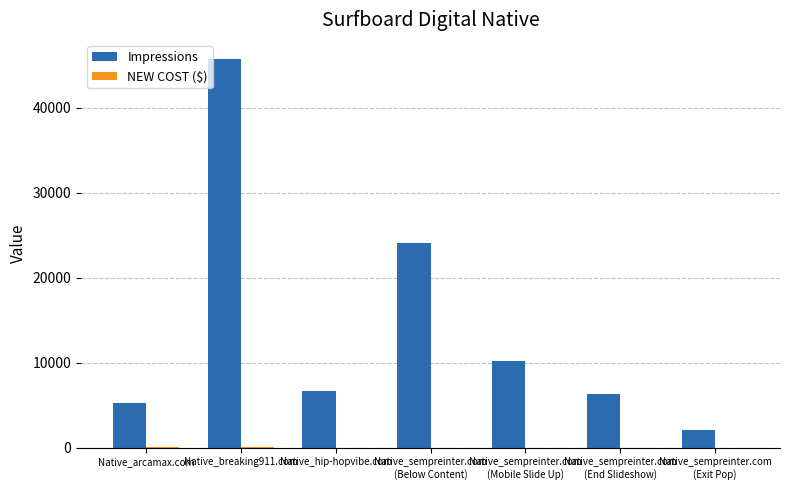

The value of Impressions at Native_hip-hopvibe.com is 6720.0. True or false?

True